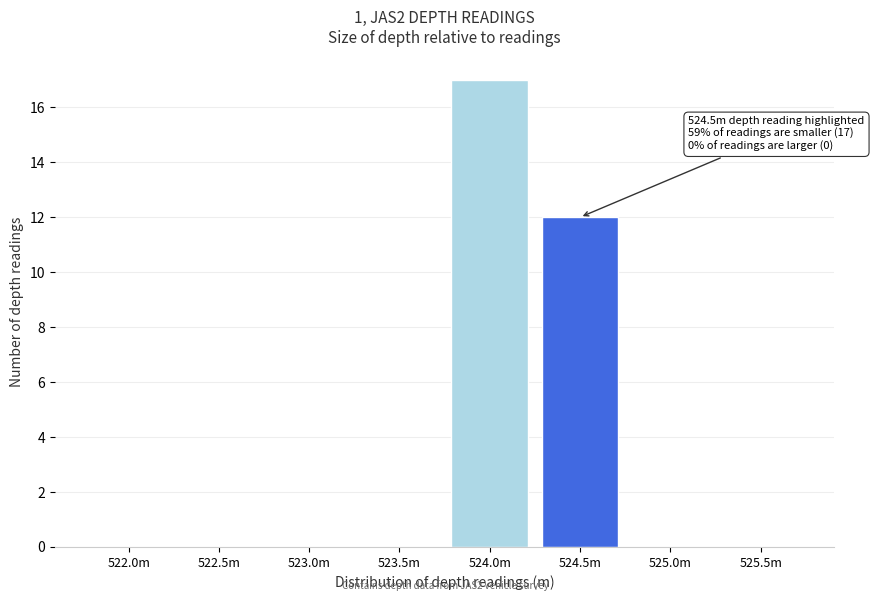

Reading left to right, list all the values displayed in this chart.

522.0m=0	522.5m=0	523.0m=0	523.5m=0	524.0m=17	524.5m=12	525.0m=0	525.5m=0